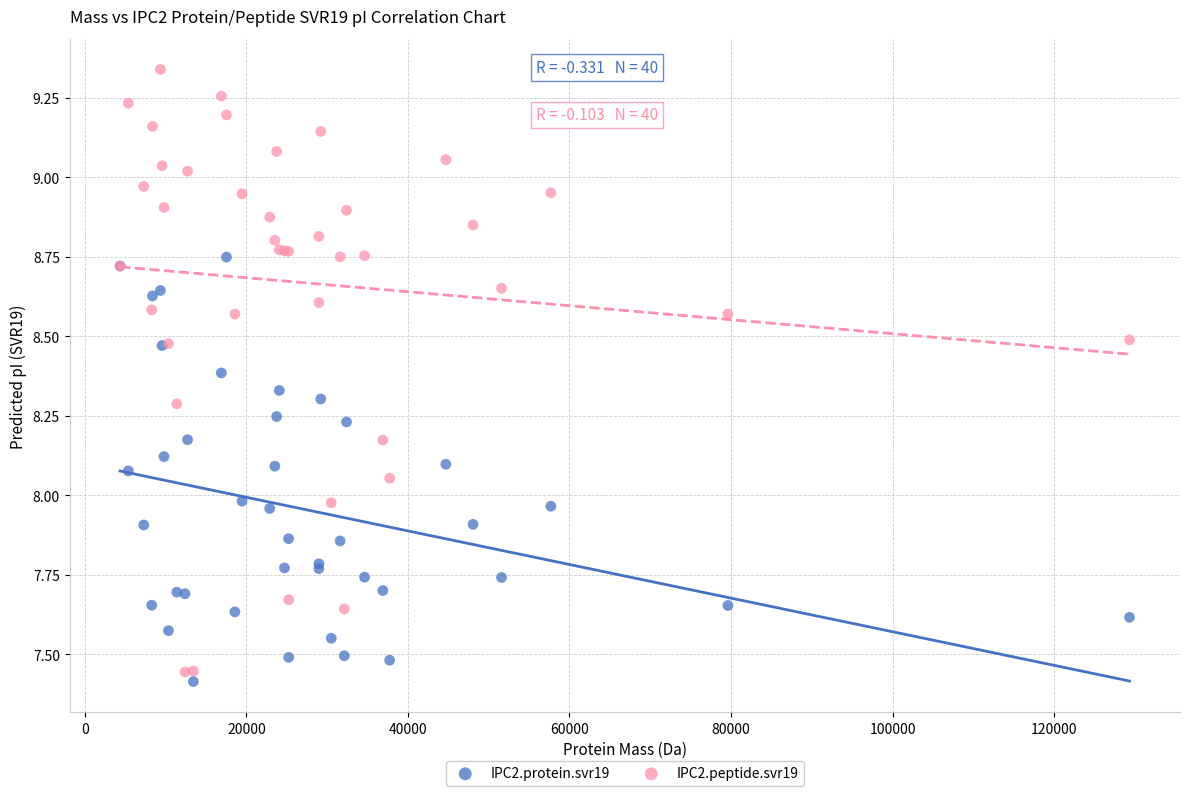

Which series has the largest Y range (max minus min)?

IPC2.peptide.svr19